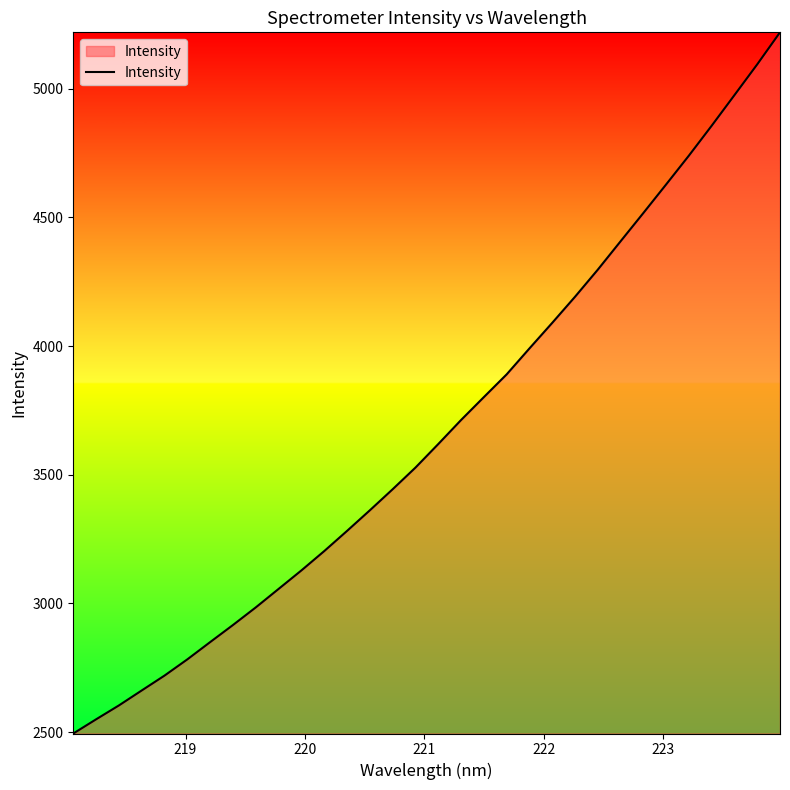

What is the minimum value shown in the chart?

2494.4